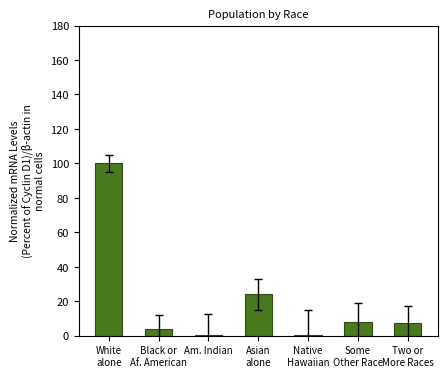

What is the sum of all values?

143.5